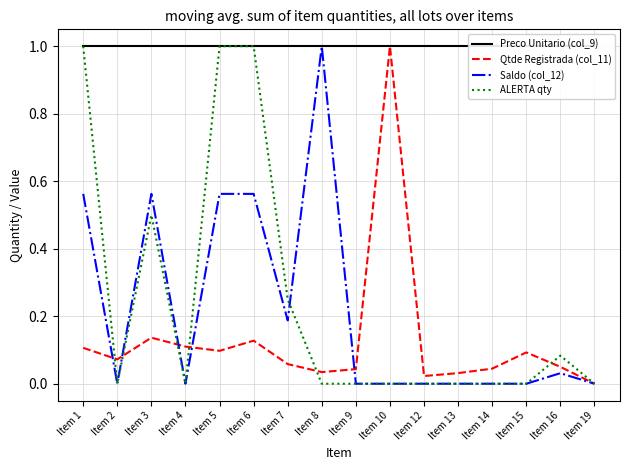

Reading right to left, list all the values displayed in this chart.

Preco Unitario (col_9): Item 19=1.0	Item 16=1.0	Item 15=1.0	Item 14=1.0	Item 13=1.0	Item 12=1.0	Item 10=1.0	Item 9=1.0	Item 8=1.0	Item 7=1.0	Item 6=1.0	Item 5=1.0	Item 4=1.0	Item 3=1.0	Item 2=1.0	Item 1=1.0
Qtde Registrada (col_11): Item 19=0.0	Item 16=0.1	Item 15=0.1	Item 14=0.0	Item 13=0.0	Item 12=0.0	Item 10=1.0	Item 9=0.0	Item 8=0.0	Item 7=0.1	Item 6=0.1	Item 5=0.1	Item 4=0.1	Item 3=0.1	Item 2=0.1	Item 1=0.1
Saldo (col_12): Item 19=0.0	Item 16=0.0	Item 15=0.0	Item 14=0.0	Item 13=0.0	Item 12=0.0	Item 10=0.0	Item 9=0.0	Item 8=1.0	Item 7=0.2	Item 6=0.6	Item 5=0.6	Item 4=0.0	Item 3=0.6	Item 2=0.0	Item 1=0.6
ALERTA qty: Item 19=0.0	Item 16=0.1	Item 15=0.0	Item 14=0.0	Item 13=0.0	Item 12=0.0	Item 10=0.0	Item 9=0.0	Item 8=0.0	Item 7=0.2	Item 6=1.0	Item 5=1.0	Item 4=0.0	Item 3=0.5	Item 2=0.0	Item 1=1.0